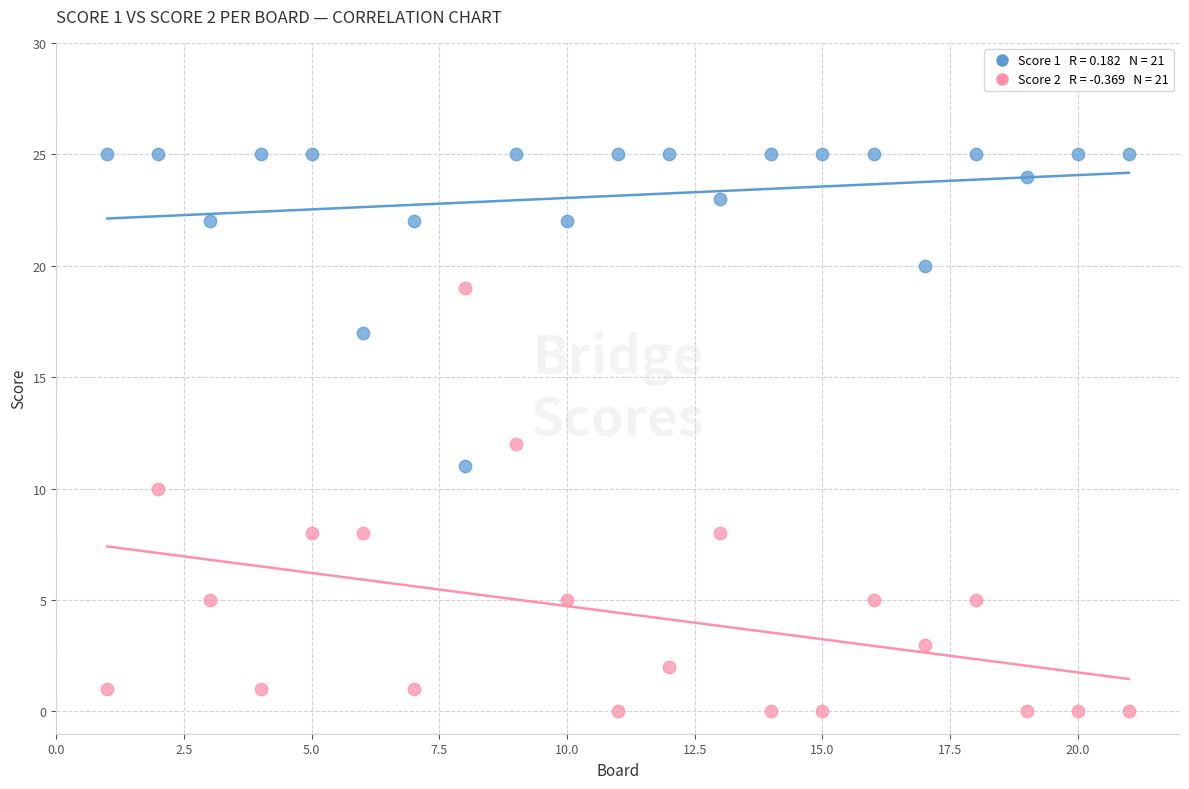

Across all data points, what is the range of X values (max minus min)?

20